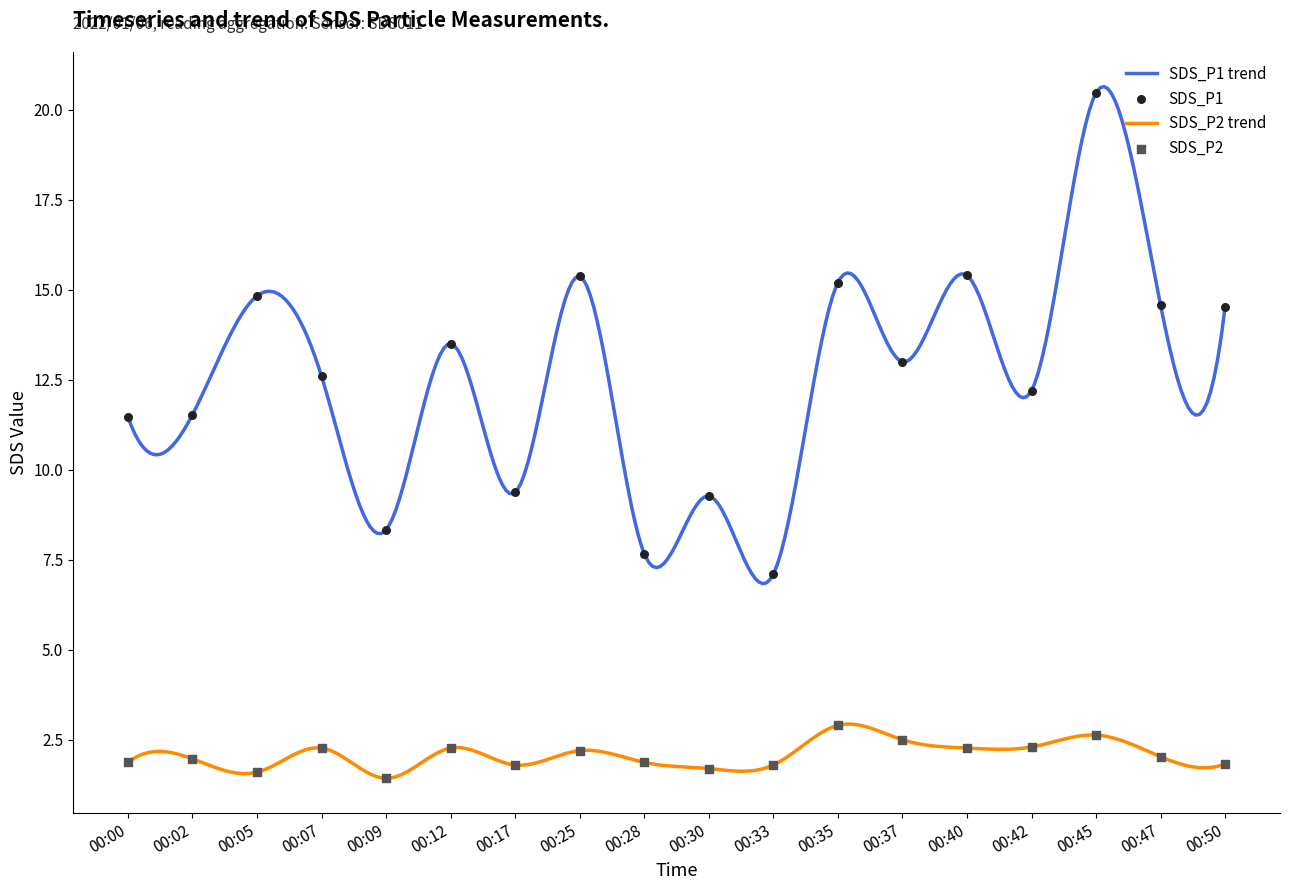

Which series contains the highest Y value?

SDS_P1